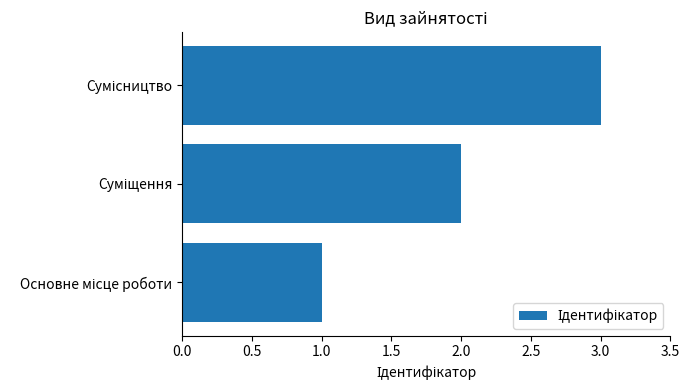

What is the sum of all values?

6